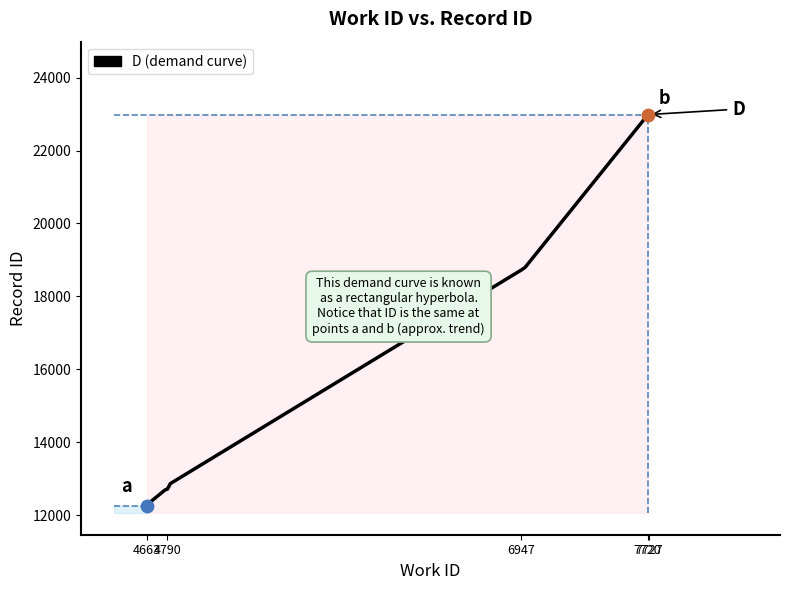

What is the smallest value displayed?

12260